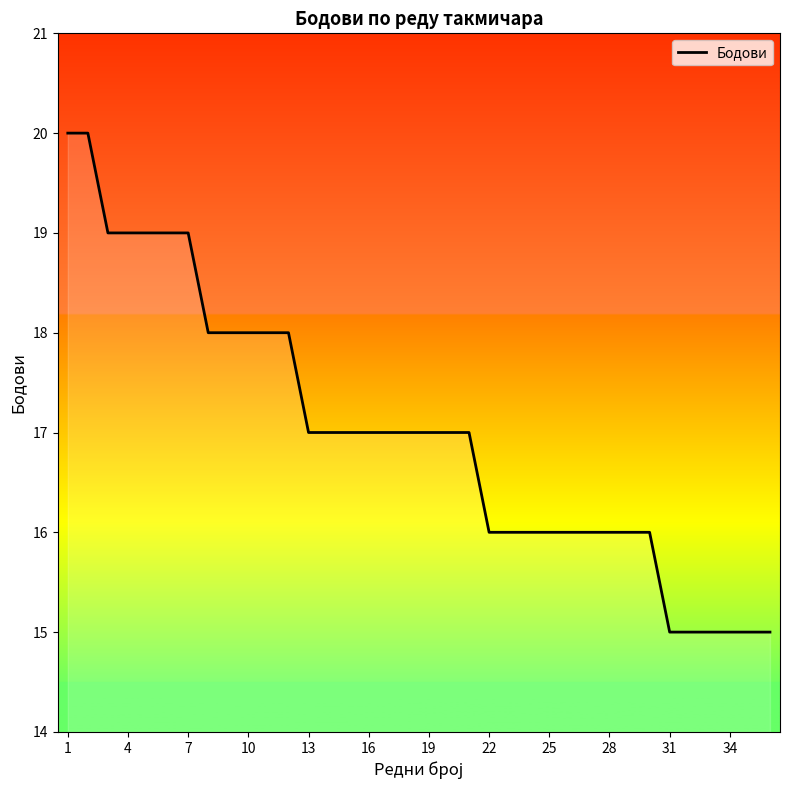

What is the minimum value shown in the chart?

15